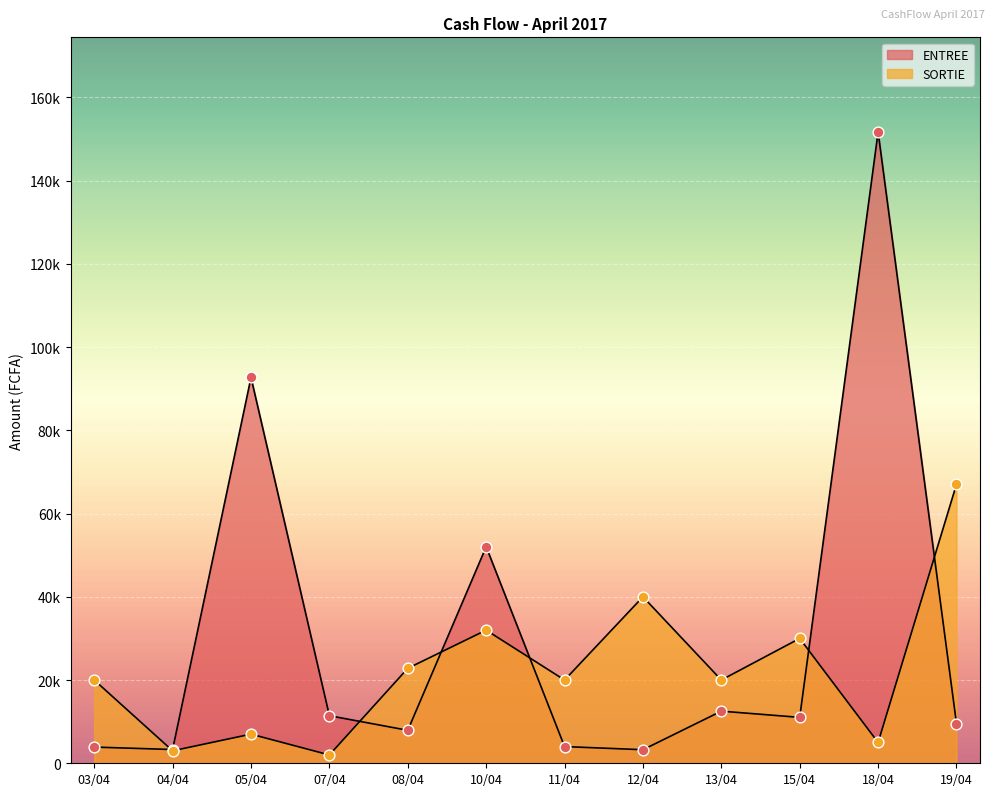

Is the value of ENTREE at 19/04 greater than the value of SORTIE at 07/04?

Yes